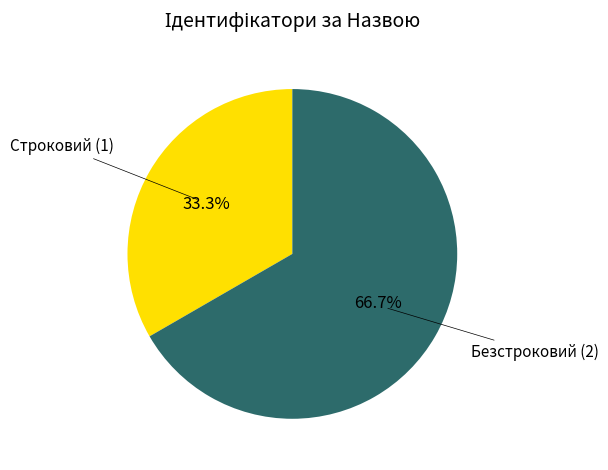

What percentage is the Строковий slice, to the nearest percent?

33%